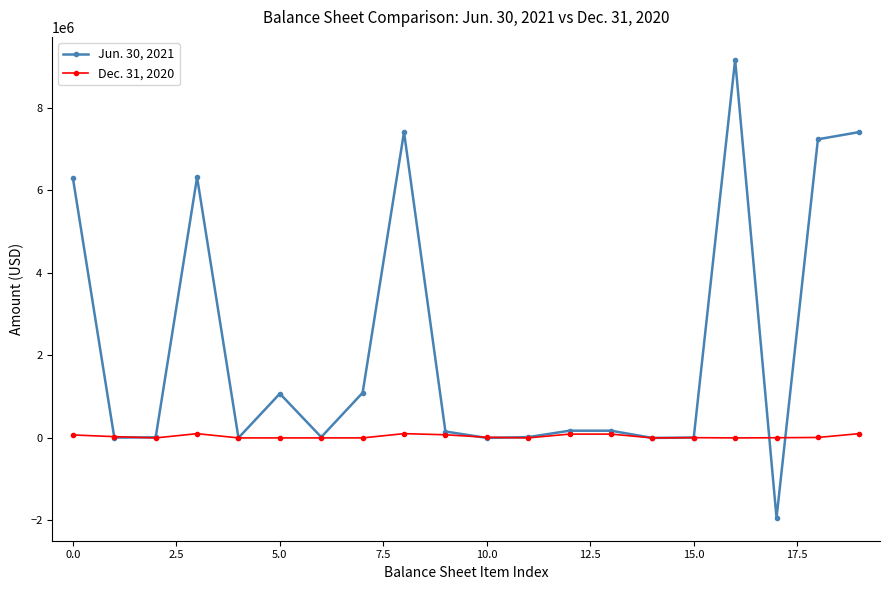

True or false: Jun. 30, 2021 has more than 0 interior local peaks.

True